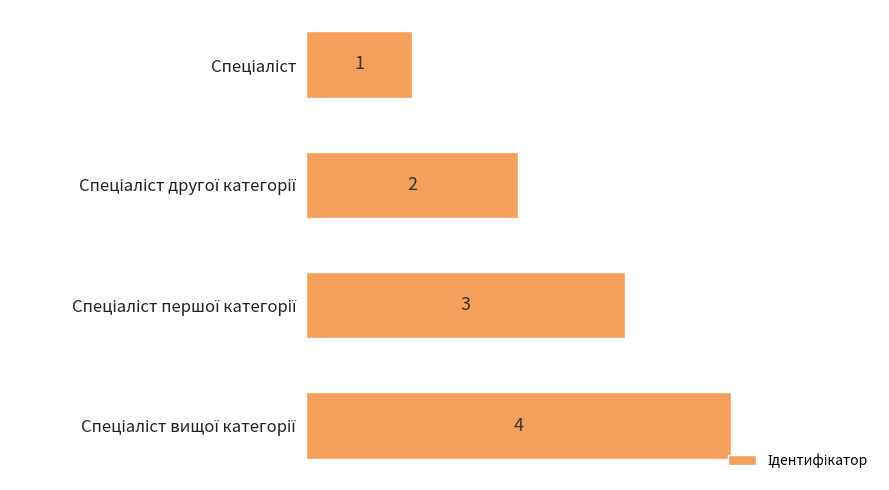

What is the maximum value shown in the chart?

4